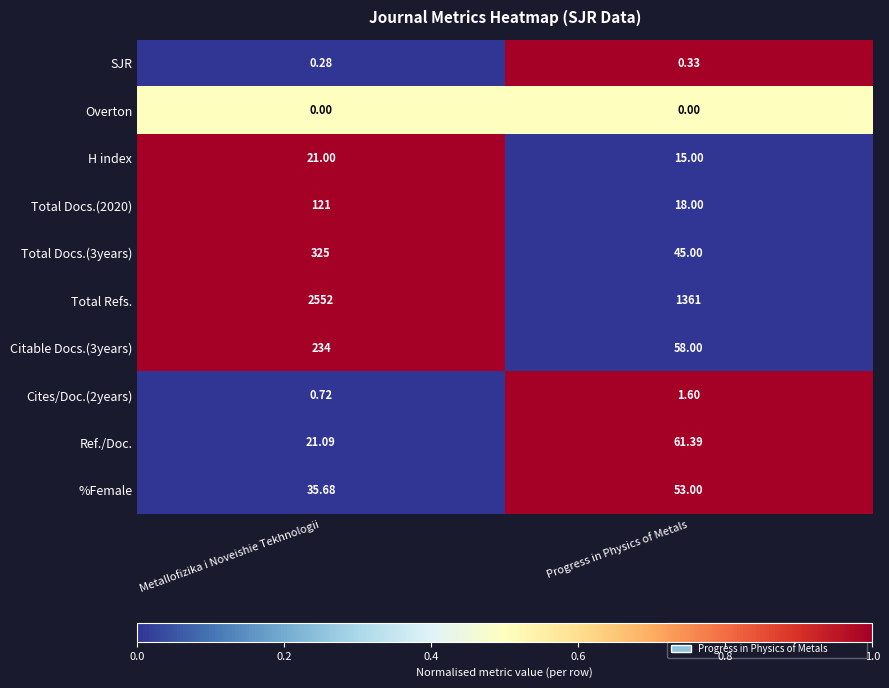

What is the total value across all series at Metallofizika i Noveishie Tekhnologii?

3310.8